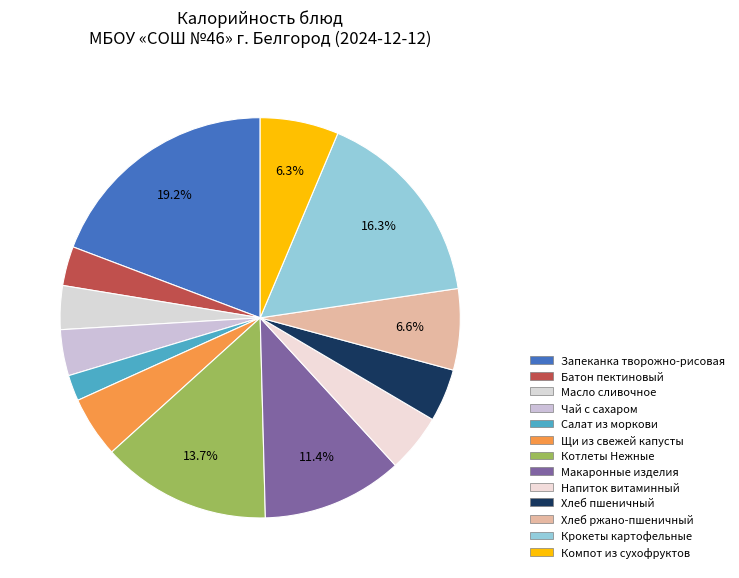

How many segments does this pie chart have?

13